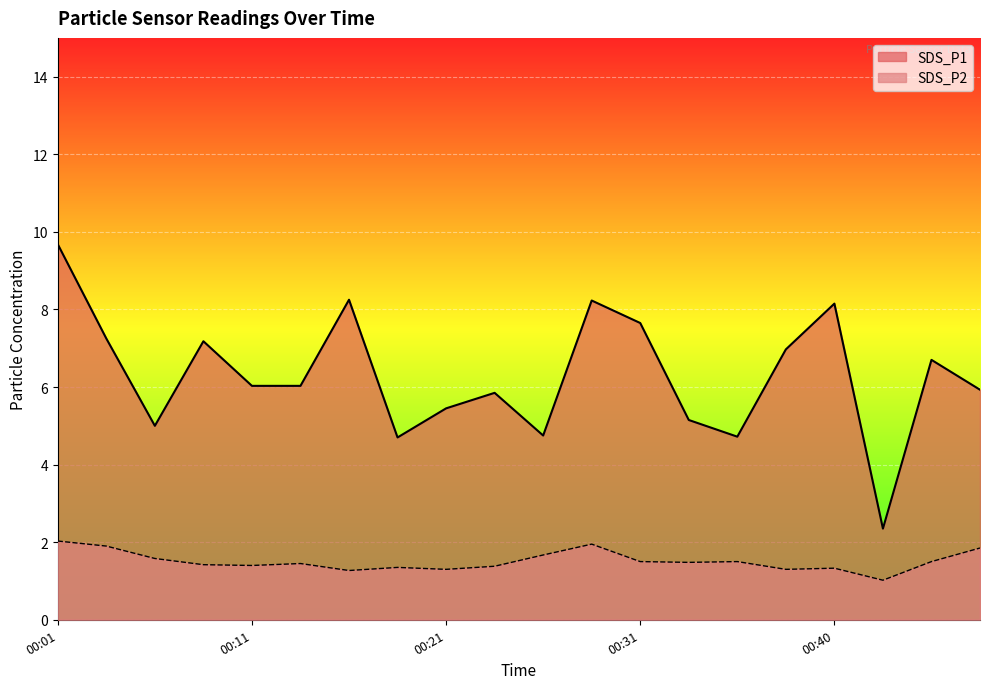

The SDS_P2 series shows 1.4 at 00:23. True or false?

True